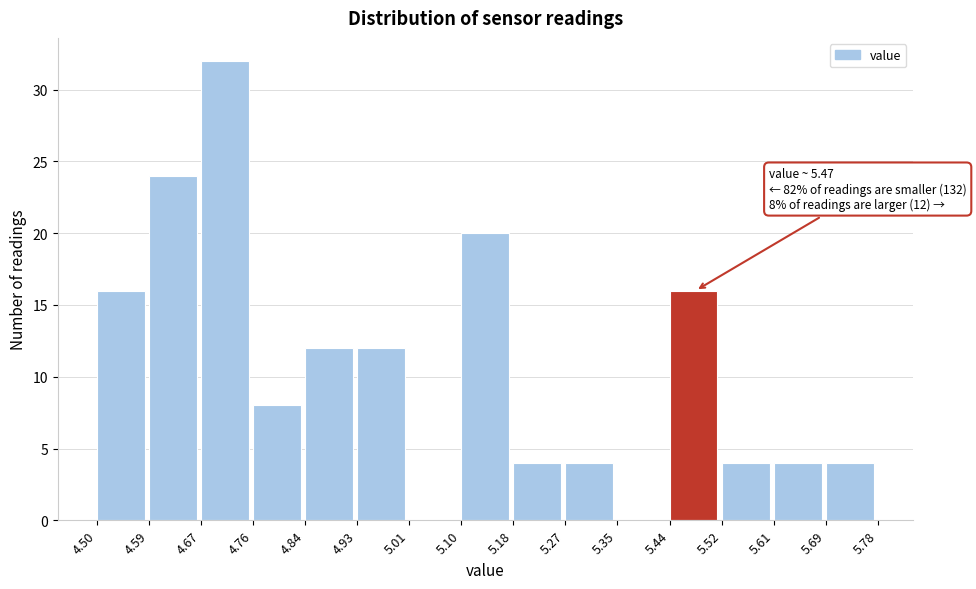

Over which range of the x-axis is the bar tallest?

4.67 to 4.76